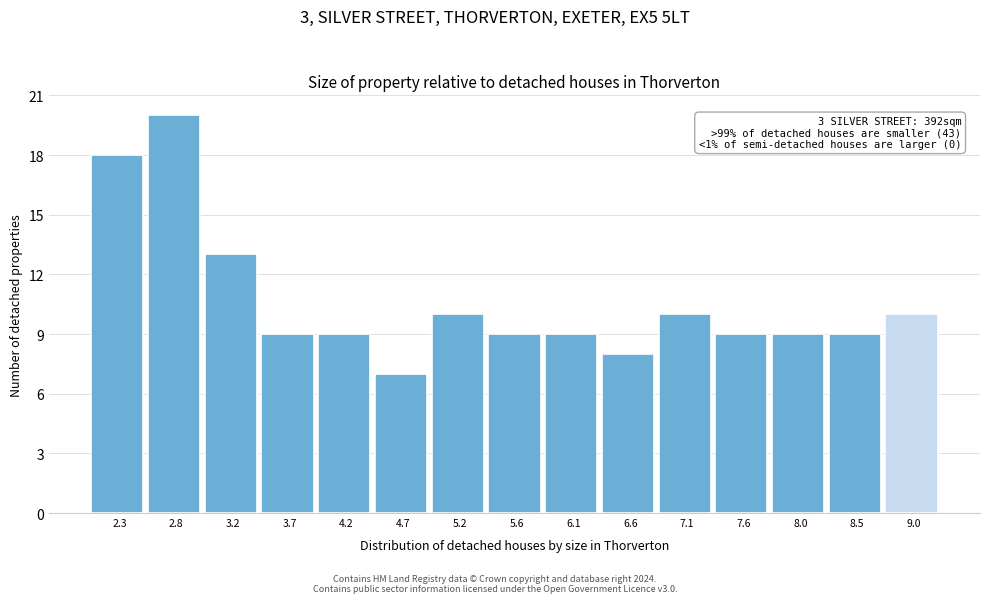

Reading left to right, extract all data points from this chart.

2.3=18	2.8=20	3.2=13	3.7=9	4.2=9	4.7=7	5.2=10	5.6=9	6.1=9	6.6=8	7.1=10	7.6=9	8.0=9	8.5=9	9.0=10